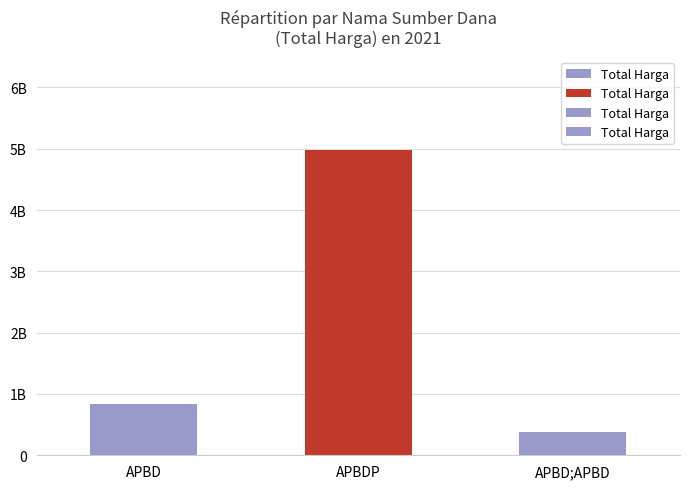

What is the smallest value displayed?

373404000